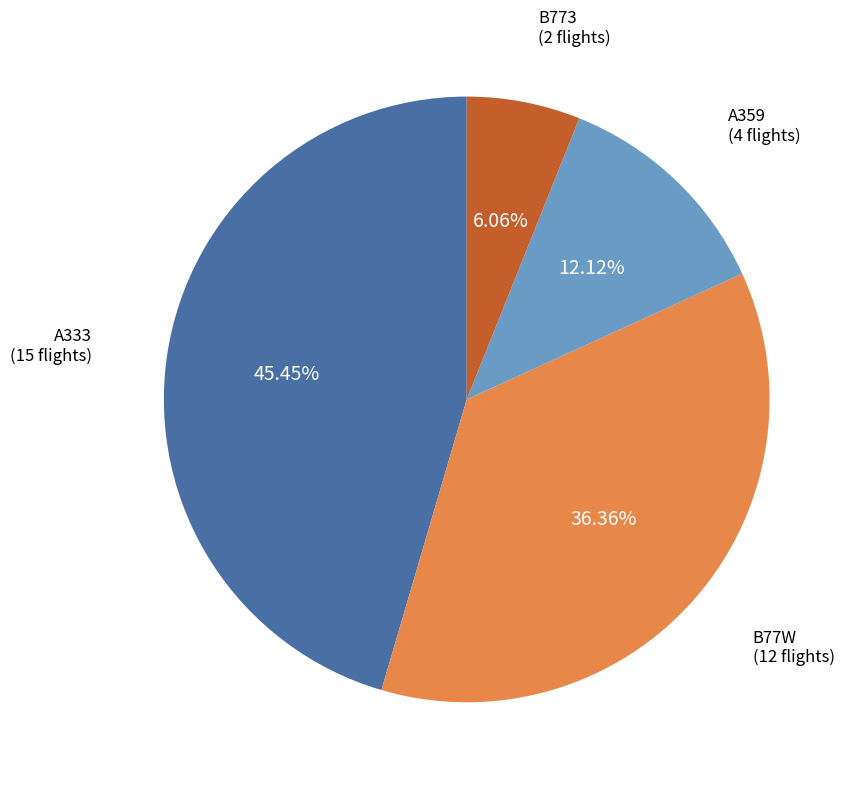

Count the number of slices in the pie.

4